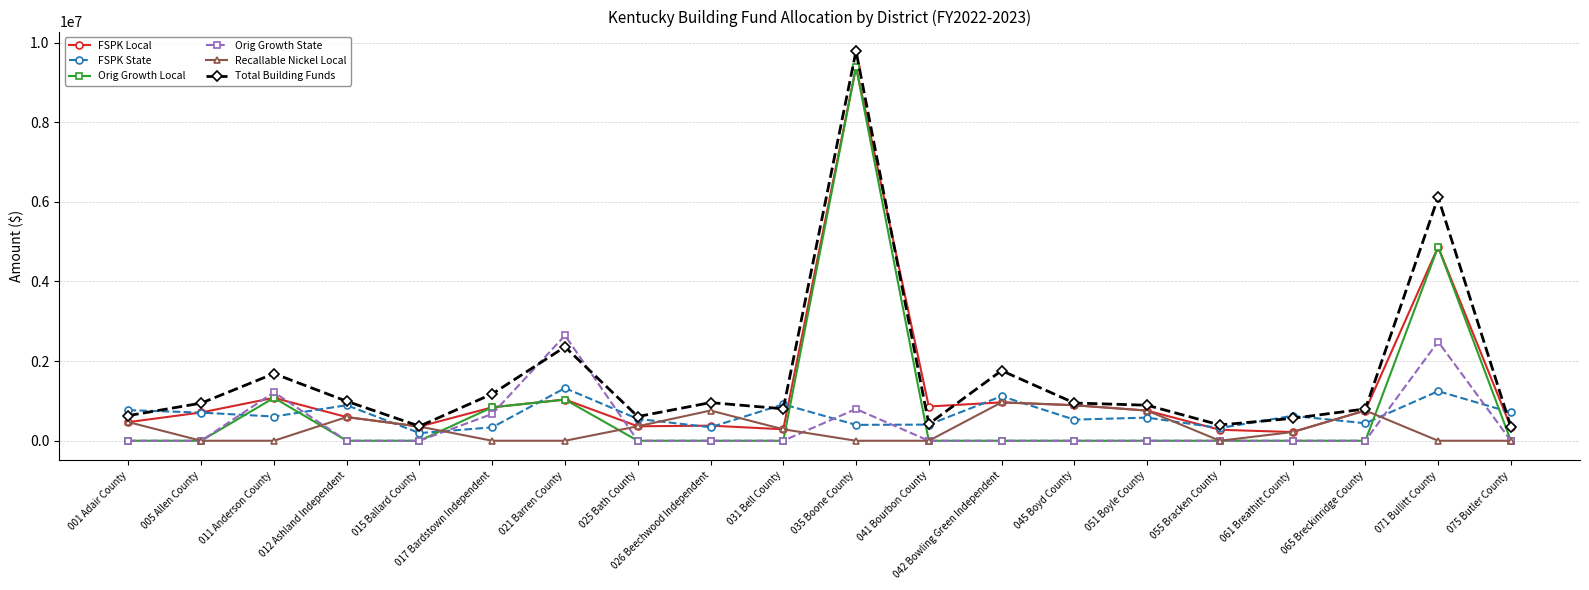

How many values in the Orig Growth State series exceed 0?

5